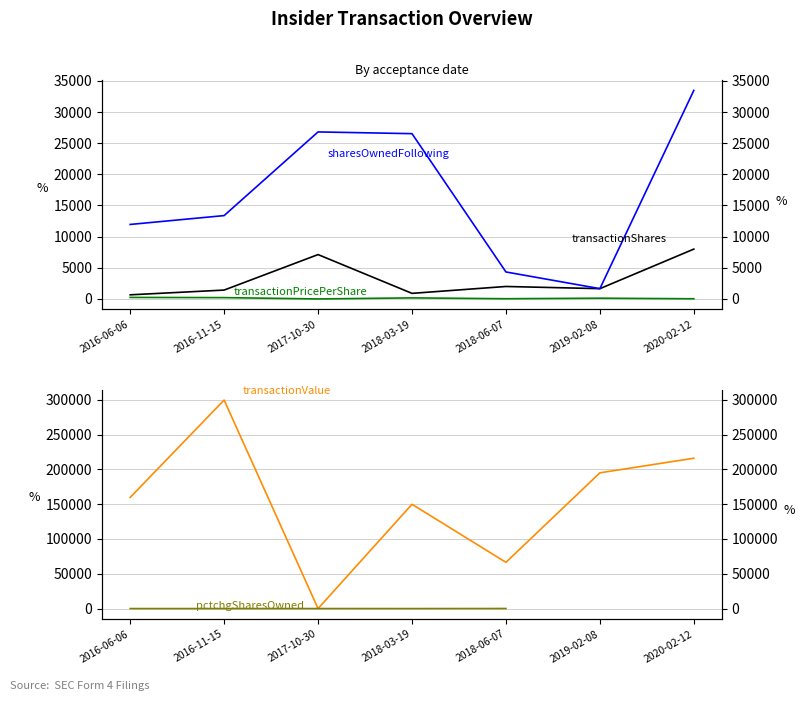

At 2020-02-12, list the series in order from smallest to largest.

transactionPricePerShare, pctchgSharesOwned, transactionShares, sharesOwnedFollowingTransaction, transactionValue